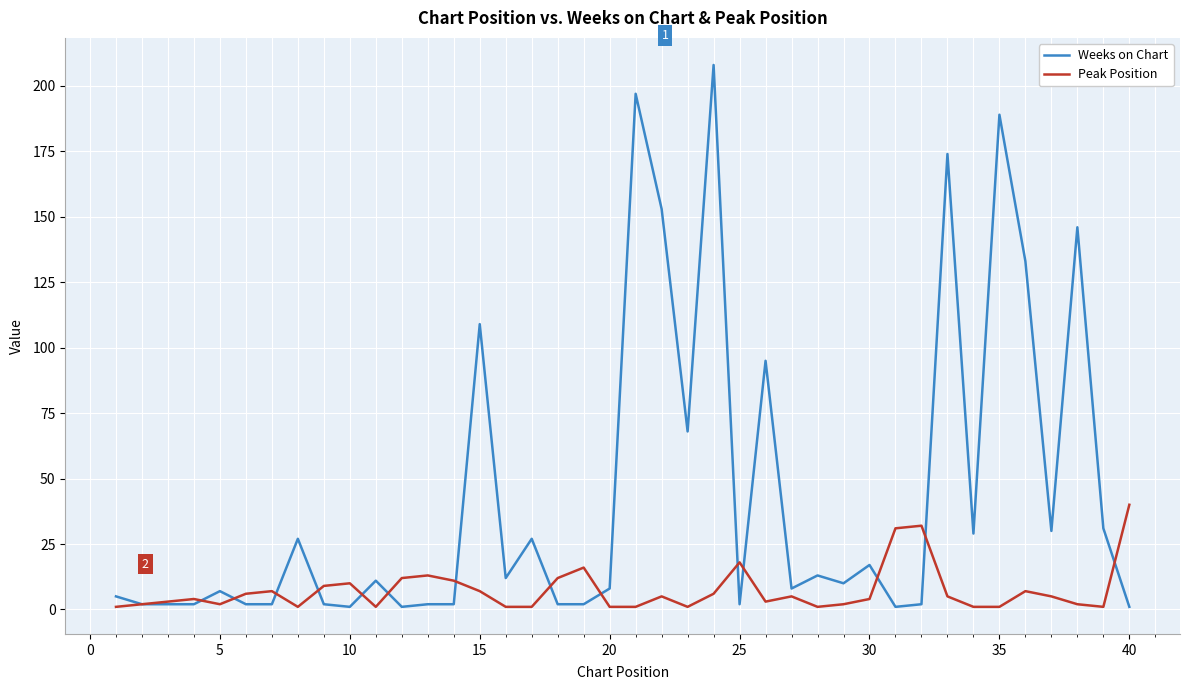

Which series has the widest spread of values?

Weeks on Chart